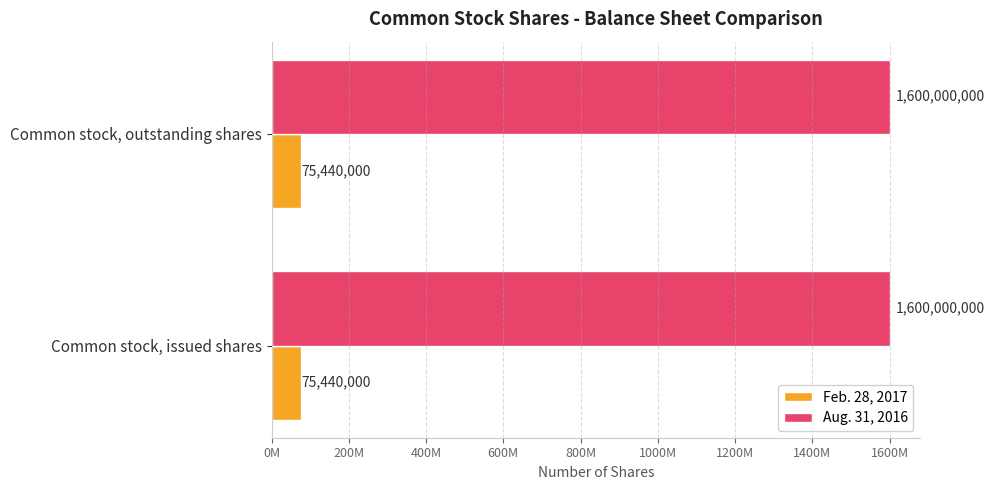

Rank the series by their average value, from lowest to highest.

Feb. 28, 2017, Aug. 31, 2016